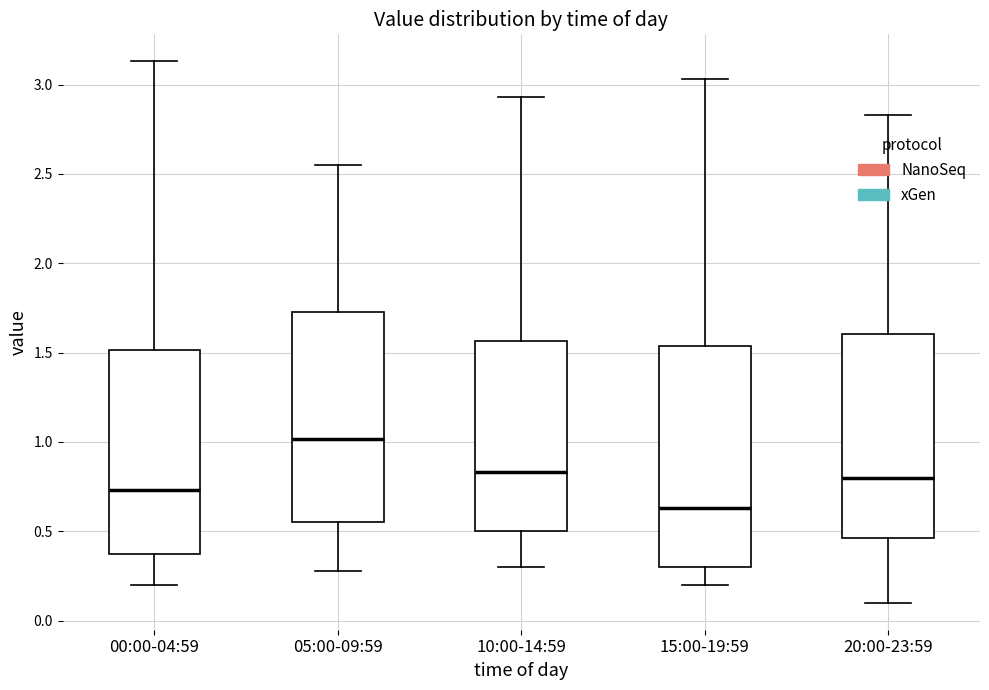

Reading left to right, read every box against the y-axis: the position of its median line, the range the box covers, and the ends of its whiskers. The values are not printed on the chart, so give them approximately, as read against the axis.

00:00-04:59: median 0.75, box 0.35 to 1.50, whiskers 0.20 to 3.15
05:00-09:59: median 1.00, box 0.55 to 1.75, whiskers 0.30 to 2.55
10:00-14:59: median 0.85, box 0.50 to 1.55, whiskers 0.30 to 2.95
15:00-19:59: median 0.65, box 0.30 to 1.55, whiskers 0.20 to 3.05
20:00-23:59: median 0.80, box 0.45 to 1.60, whiskers 0.10 to 2.85